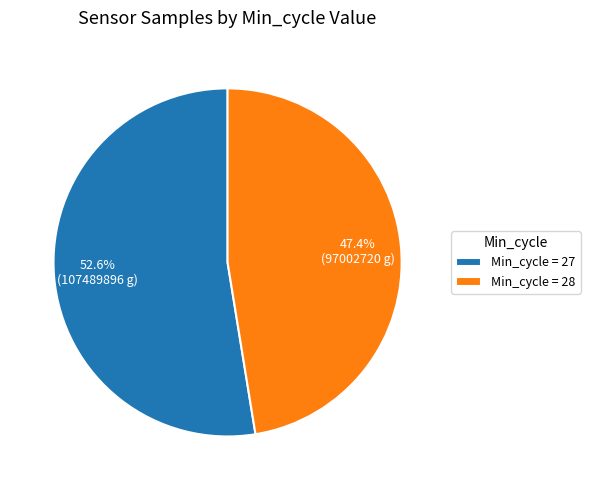

Combined, do Min_cycle = 28 and Min_cycle = 27 account for over 50%?

Yes